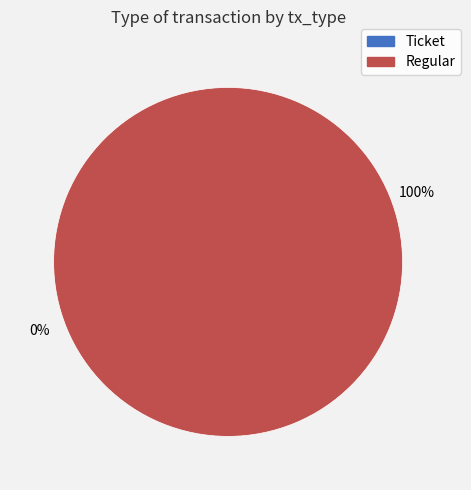

Is the sum of Regular and Ticket greater than half?

Yes